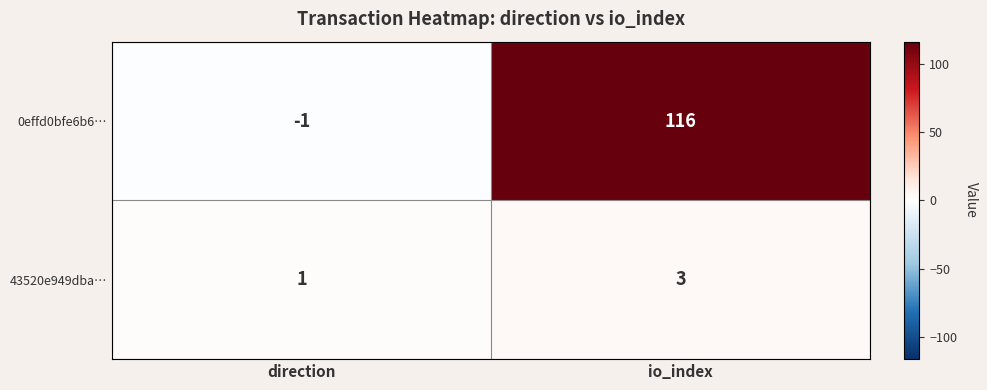

At how many categories does at least one series exceed 70?

1